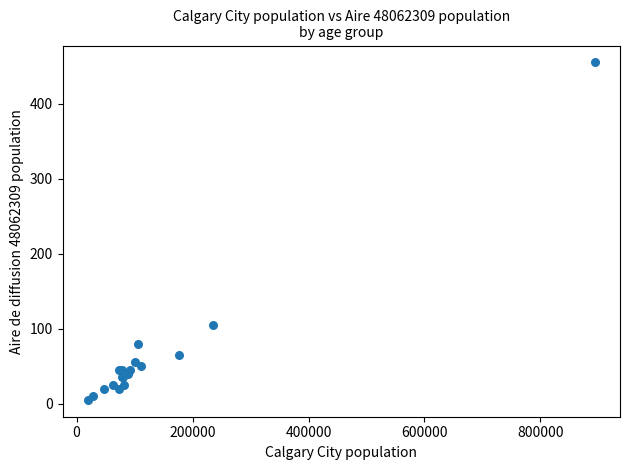

What Y value in the scatter plot is closest to 230?

105